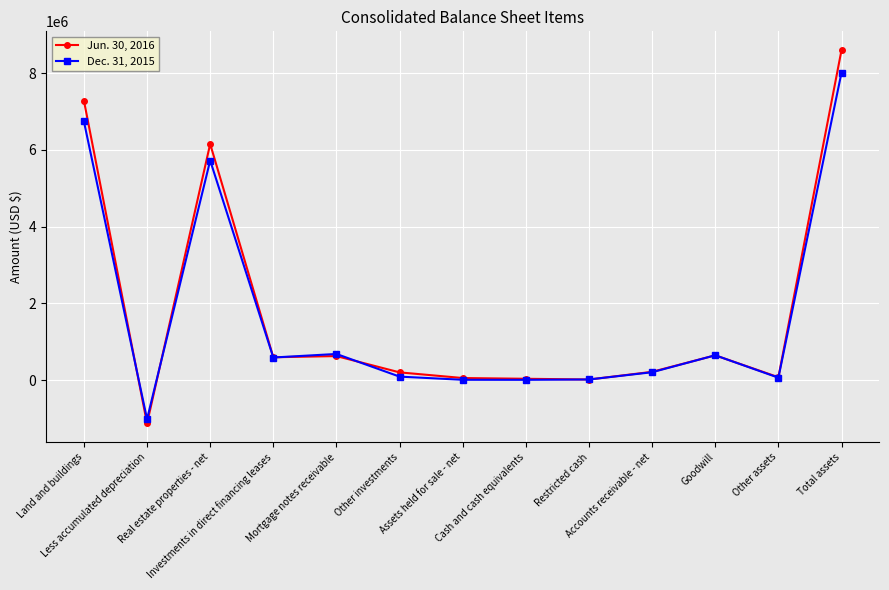

What is the minimum value for Jun. 30, 2016?

-1131288